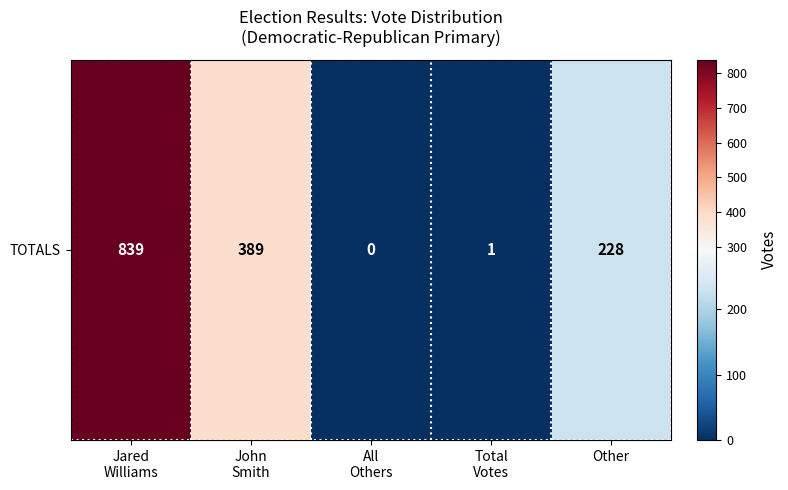

What is the sum of the values at Other and John
Smith?

617